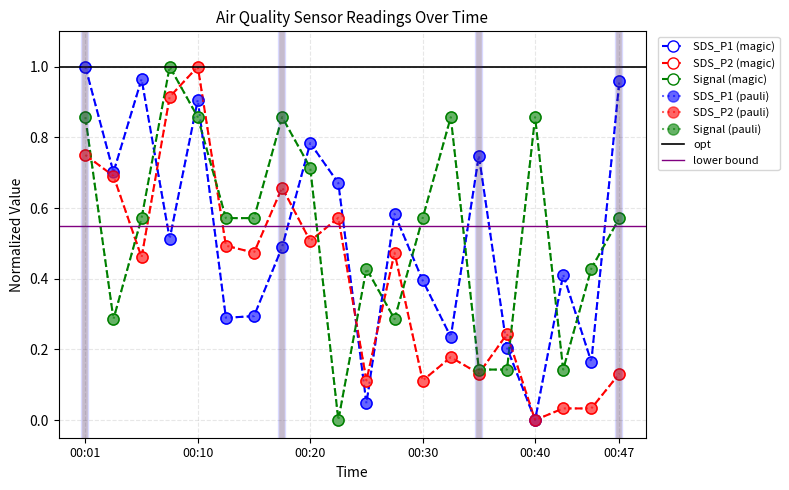

The SDS_P2 series shows 0.8 at 00:23. True or false?

False